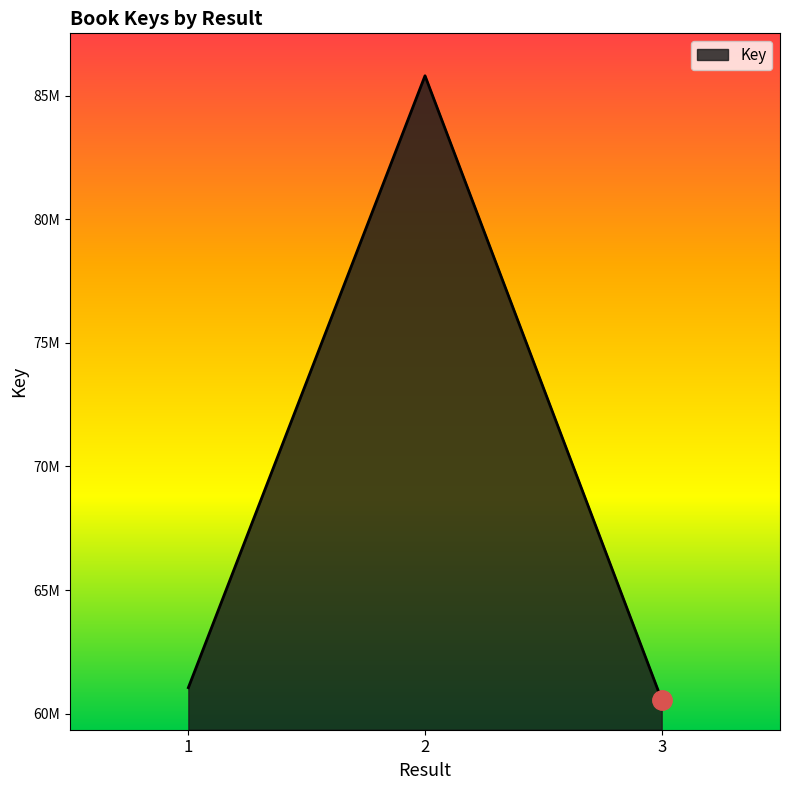

What is the smallest value displayed?

60559075